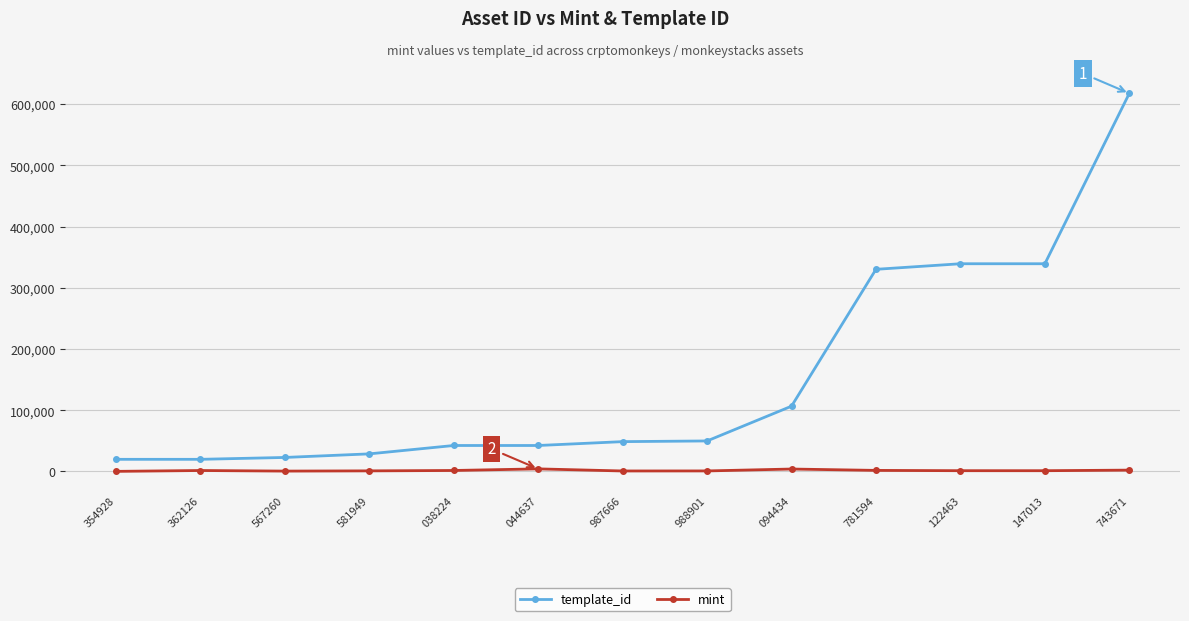

True or false: template_id and mint intersect in this chart.

False